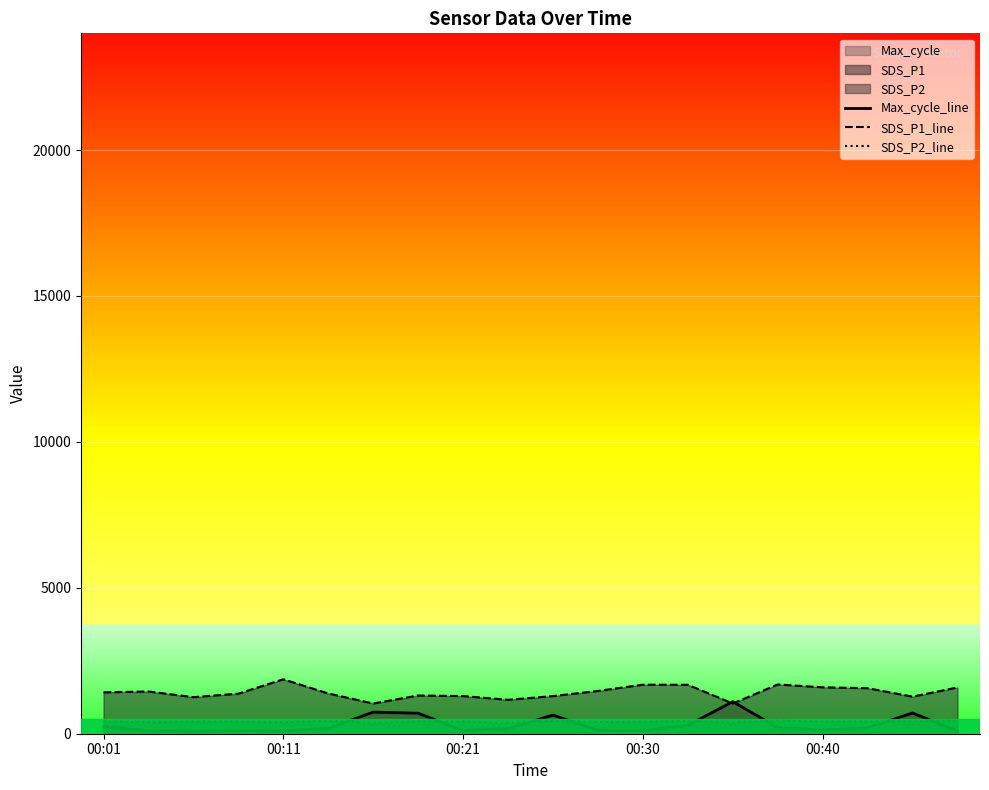

Where does the SDS_P1_line series first go above 1417?

00:01